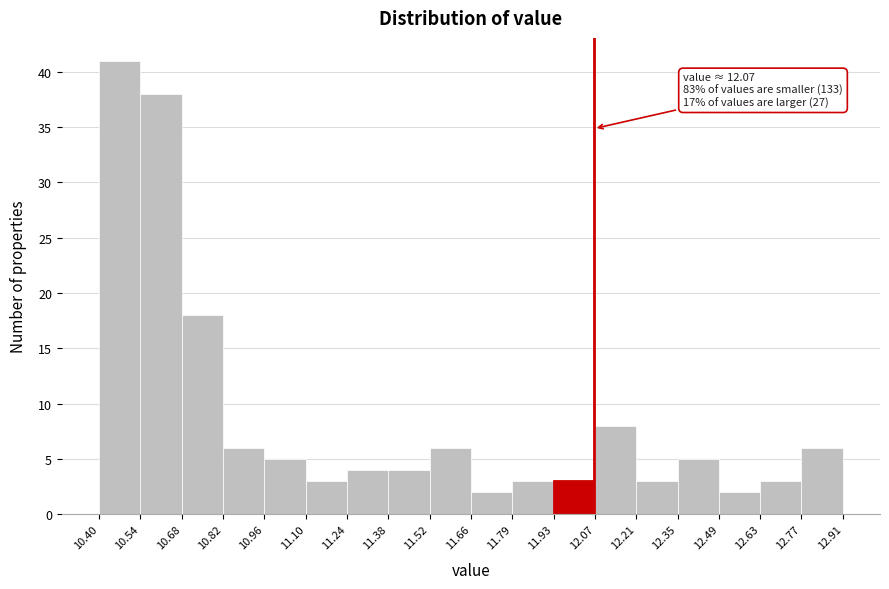

Over which range of the x-axis is the bar tallest?

10.40 to 10.54